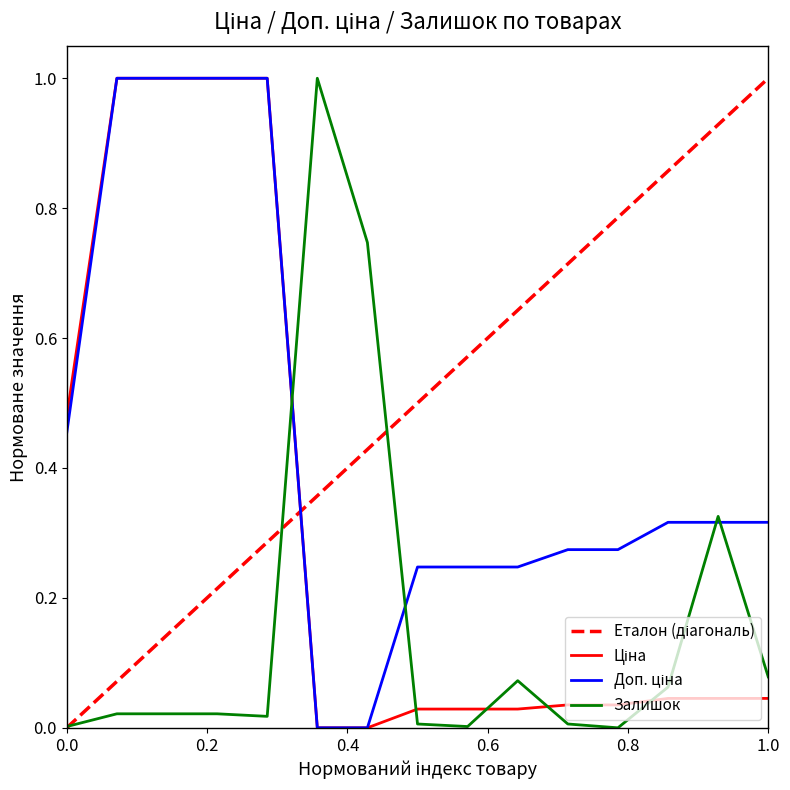

What is the maximum value shown in the chart?

1.0